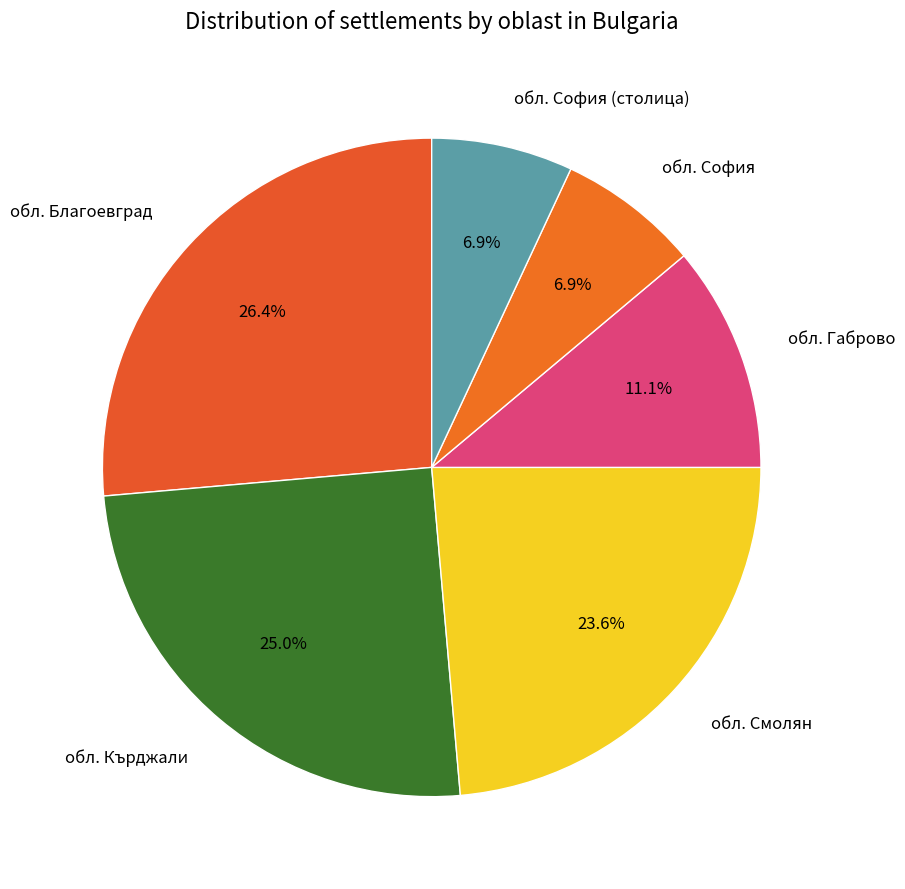

Is there any slice that represents more than half of the pie?

No